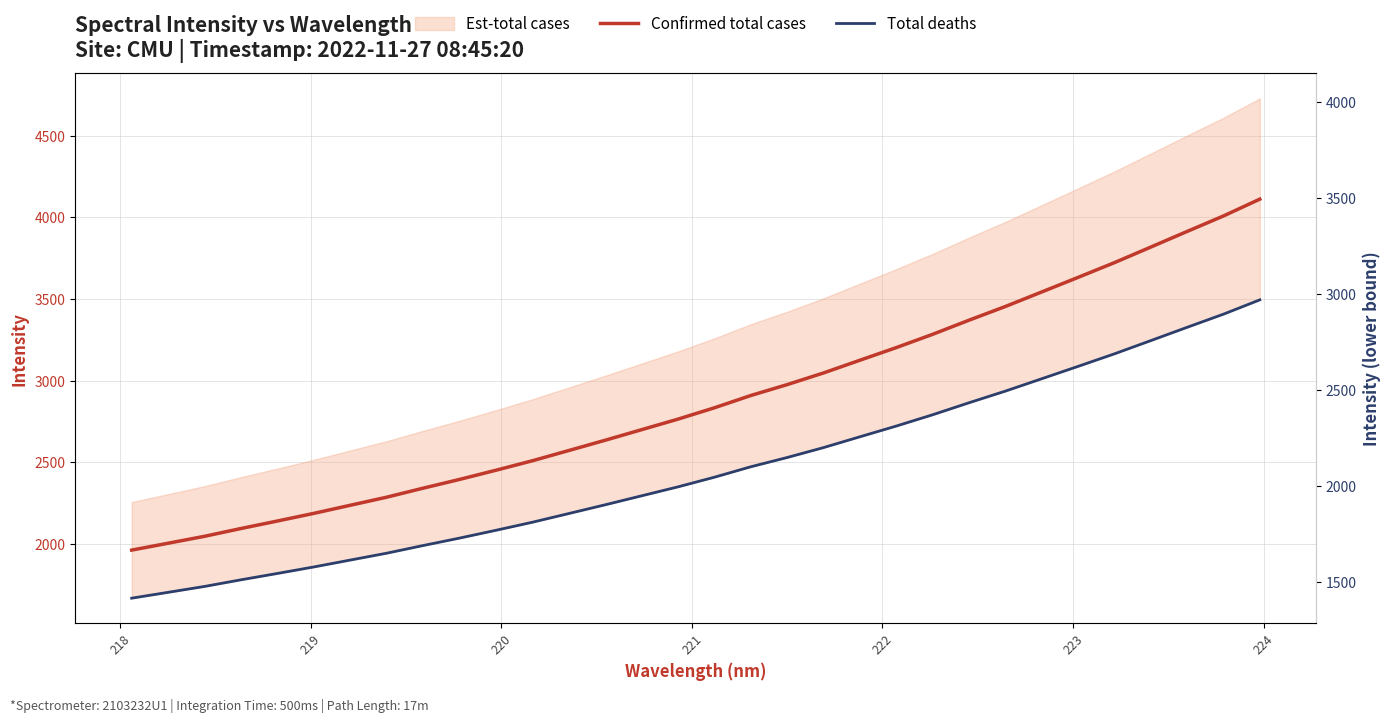

Does the chart have visible grid lines?

Yes